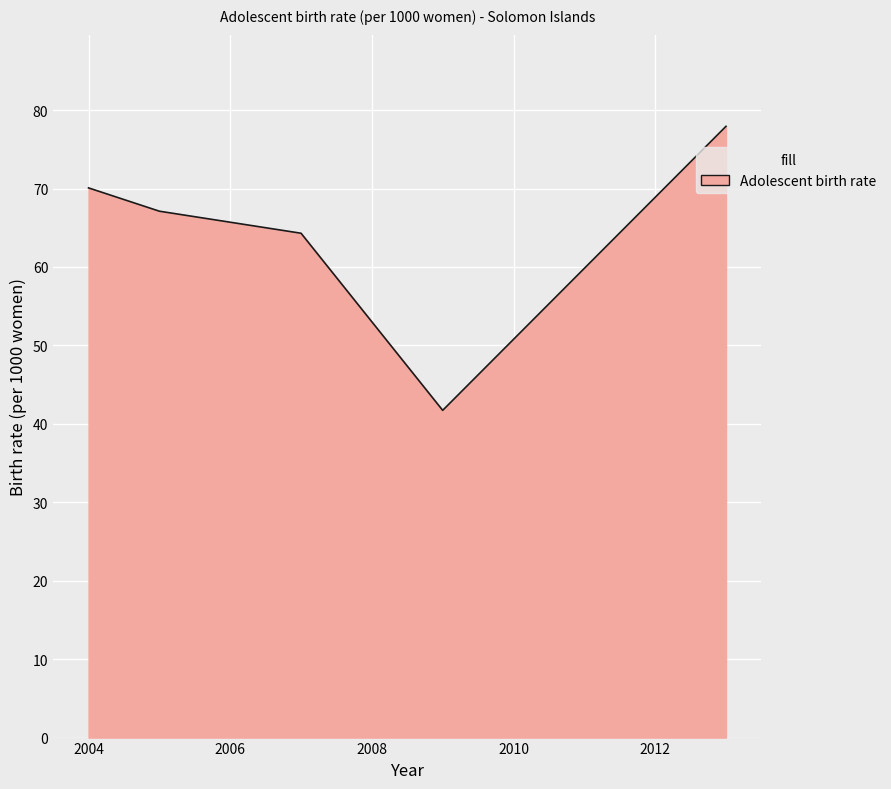

What is the greatest value displayed?

77.9